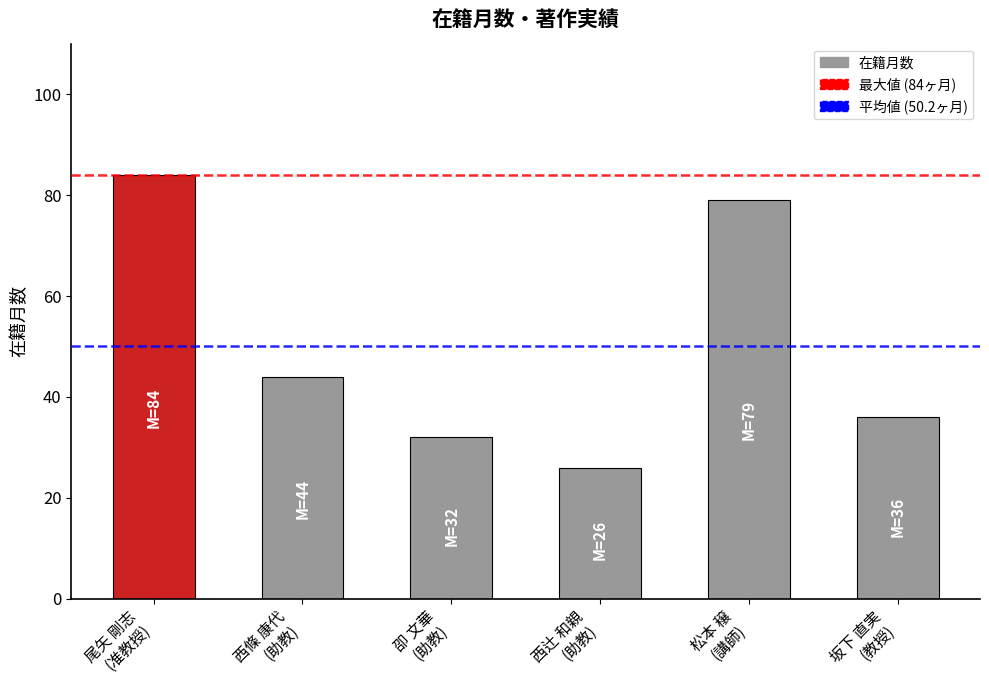

Is it true that the value at 坂下 直実
(教授) is 52?

False